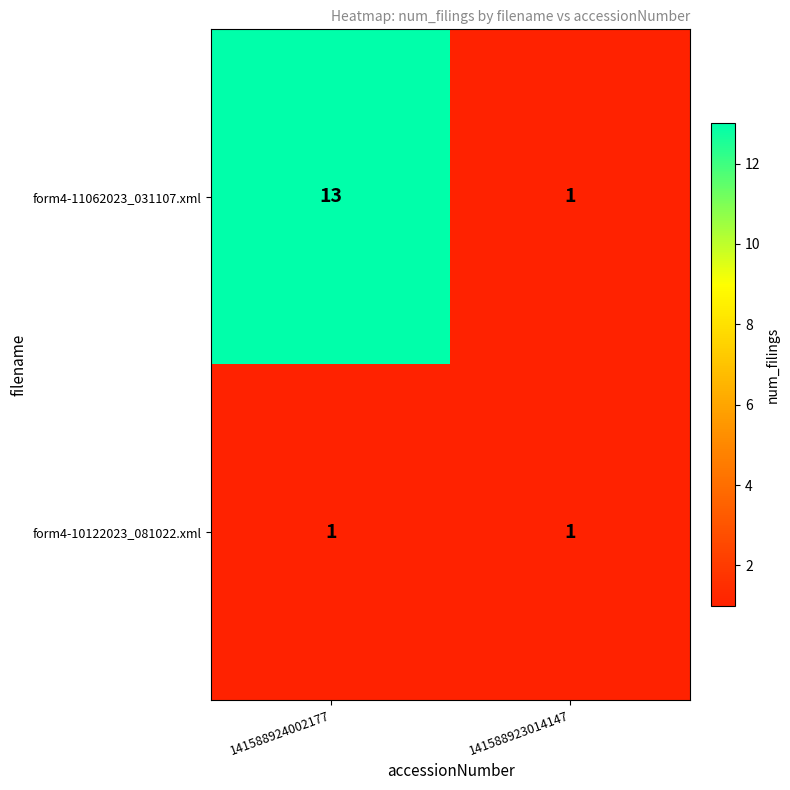

The value of form4-10122023_081022.xml at 141588924002177 is 1. True or false?

True